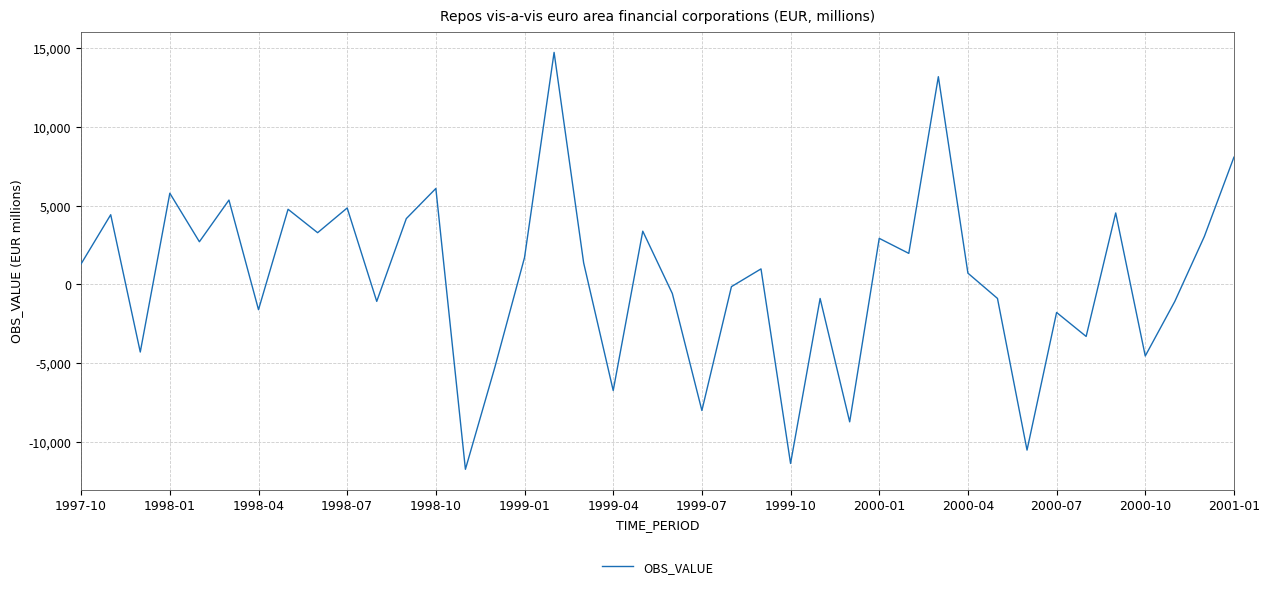

What is the difference between the maximum and minimum values?

26460.7